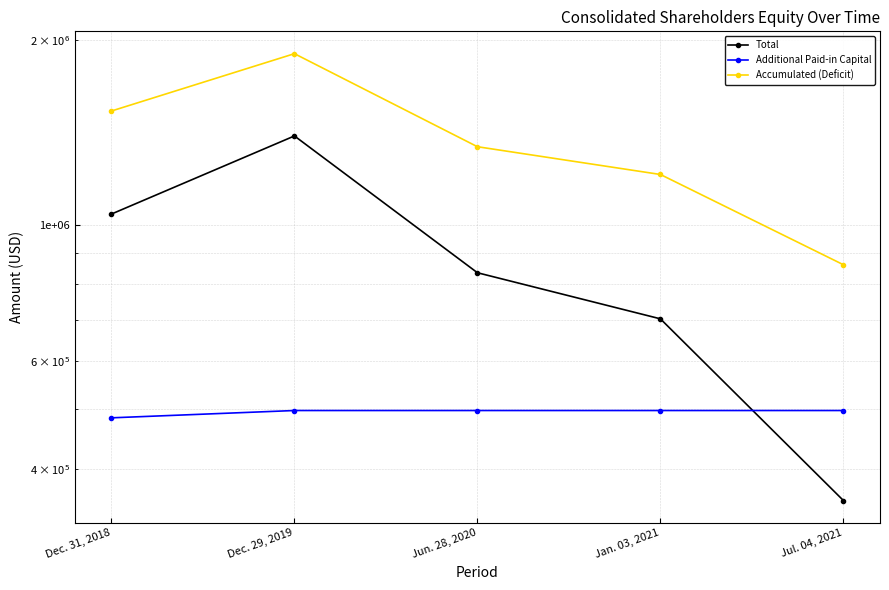

Between Dec. 31, 2018 and Jan. 03, 2021, which is larger?

Dec. 31, 2018